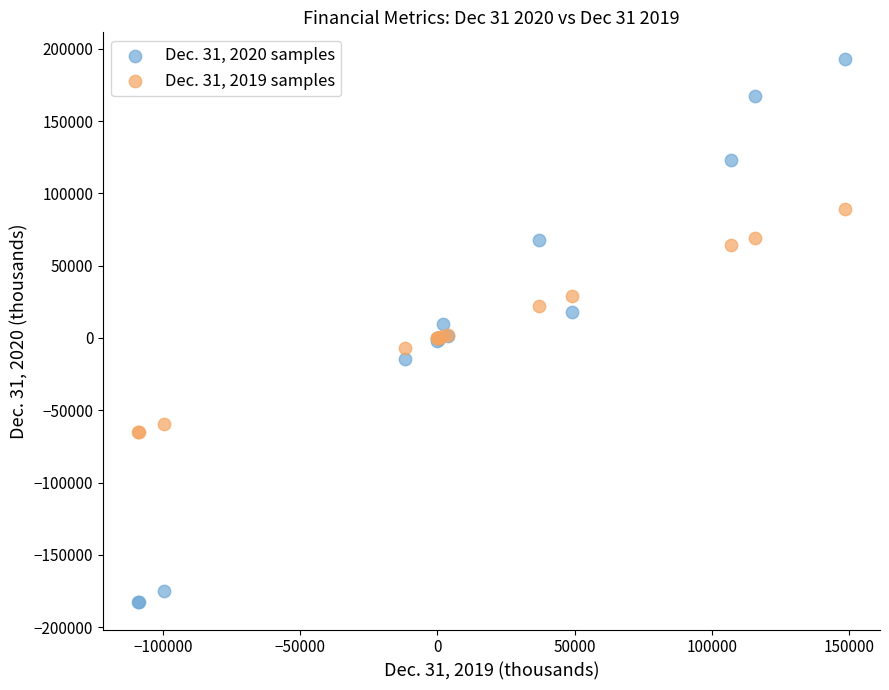

What is the X range (max minus min) for the scatter plot?

257187.0